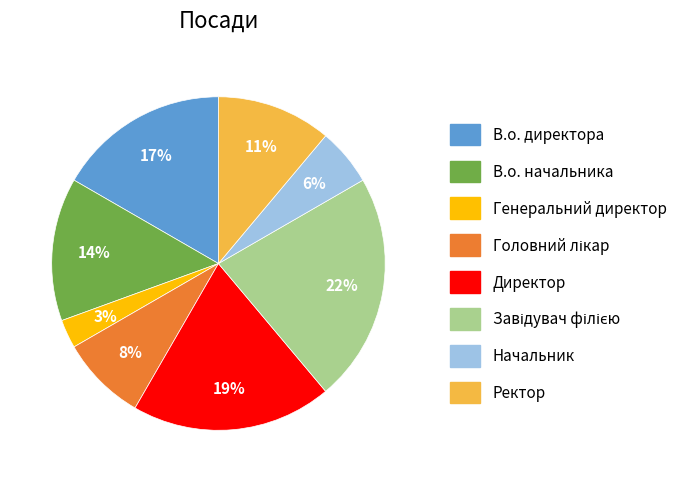

True or false: Директор accounts for 13% of the total.

False